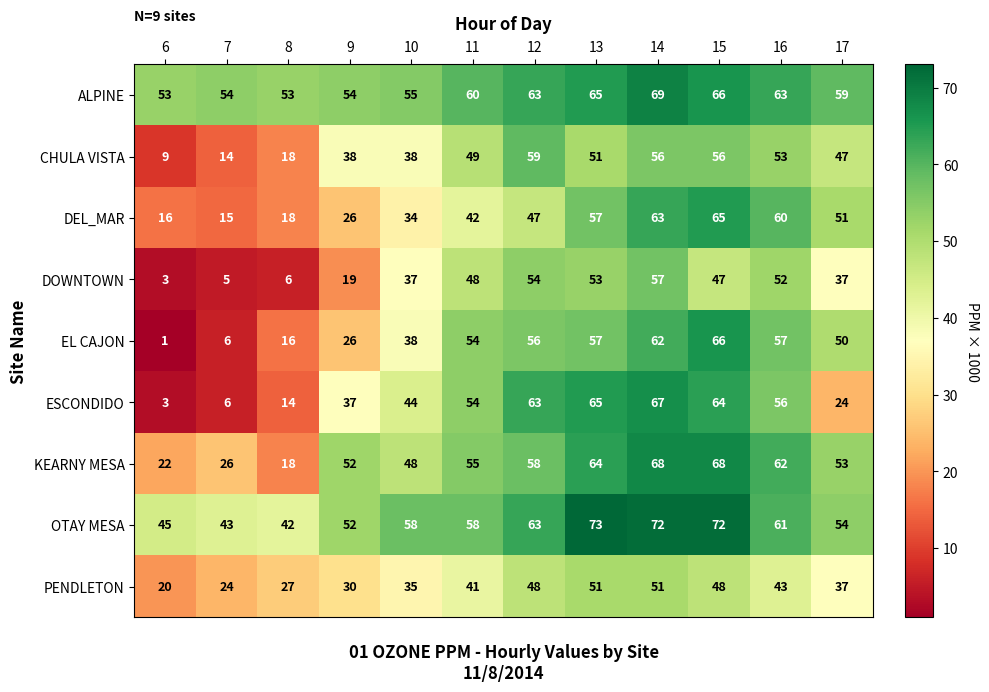

Which label corresponds to the smallest value in the chart?

6